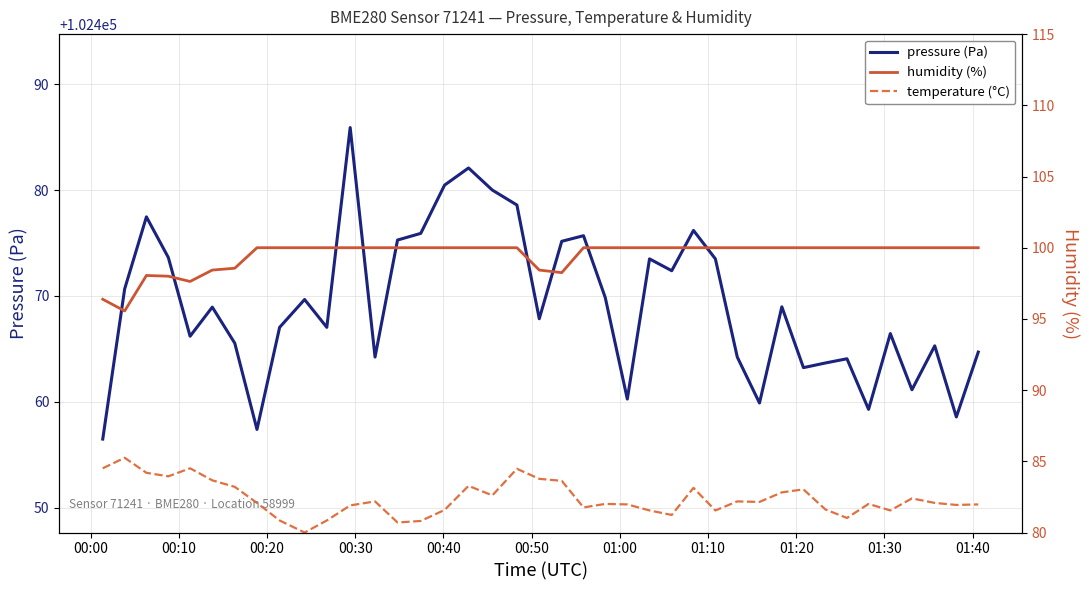

What is the value of the humidity point at the 4th from the left?

98.0